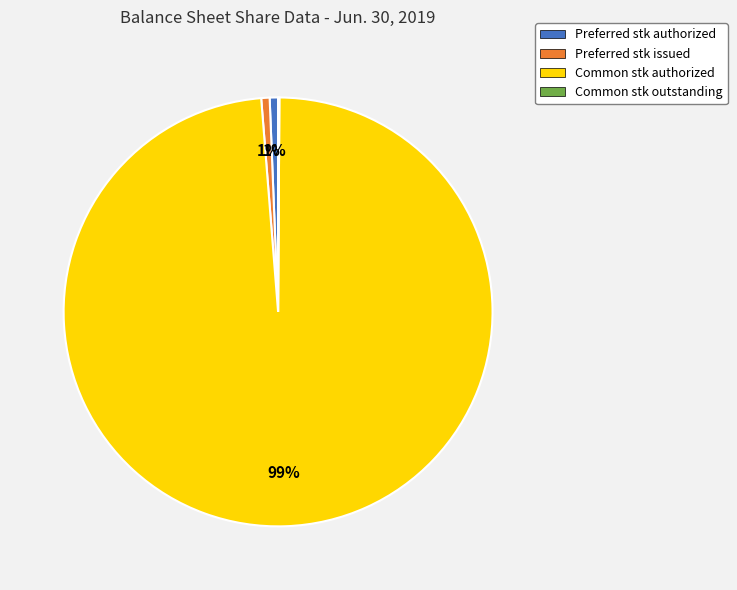

Which has a higher value, Common stk authorized or Preferred stk issued?

Common stk authorized